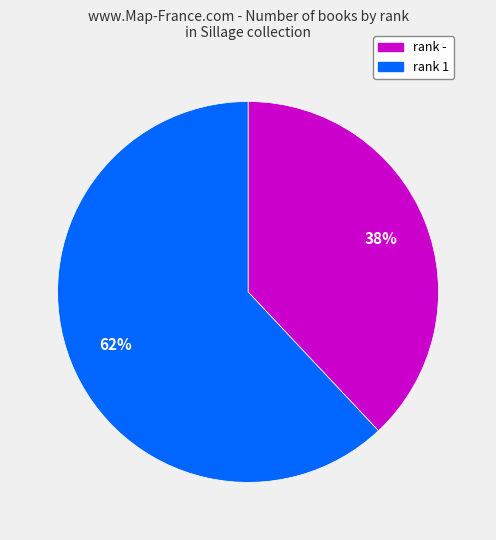

Is there any slice that represents more than half of the pie?

Yes